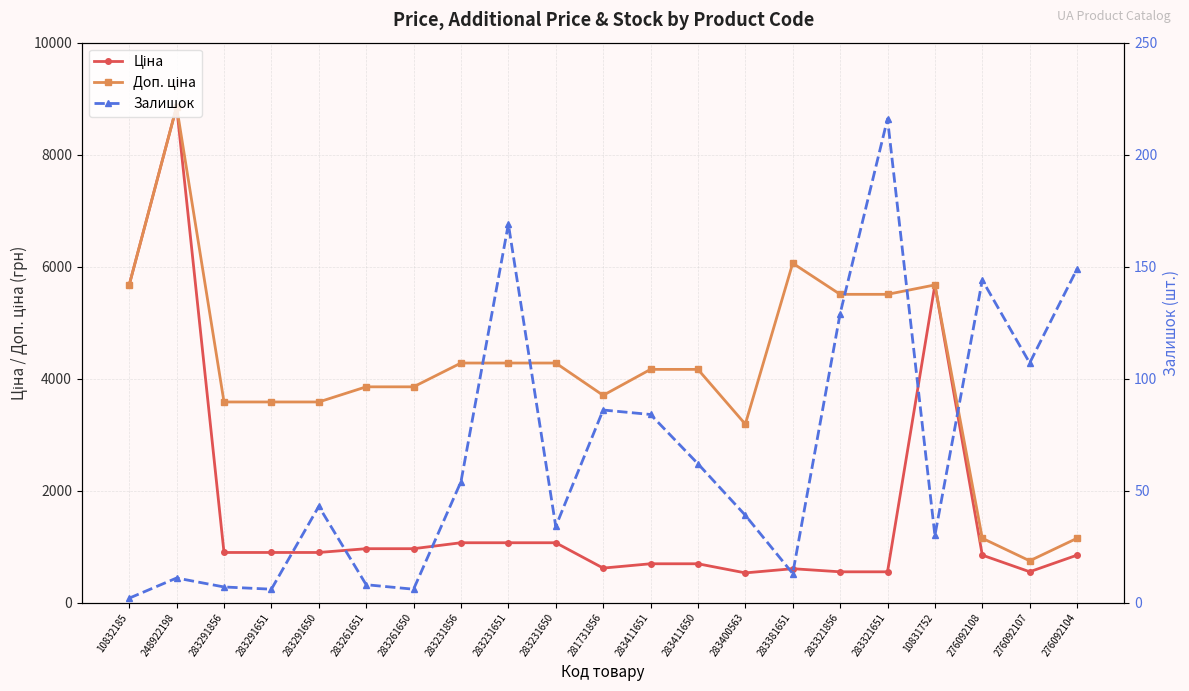

Which series has the largest total across all categories?

Доп. ціна